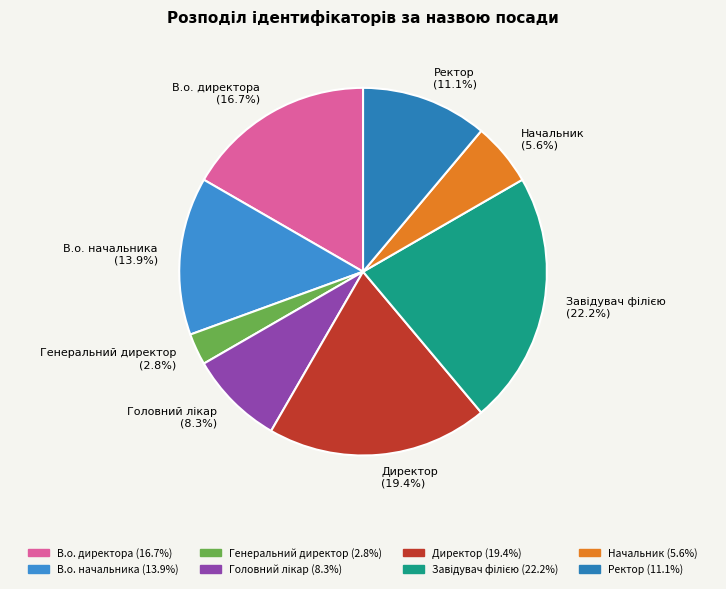

True or false: Директор accounts for 33% of the total.

False